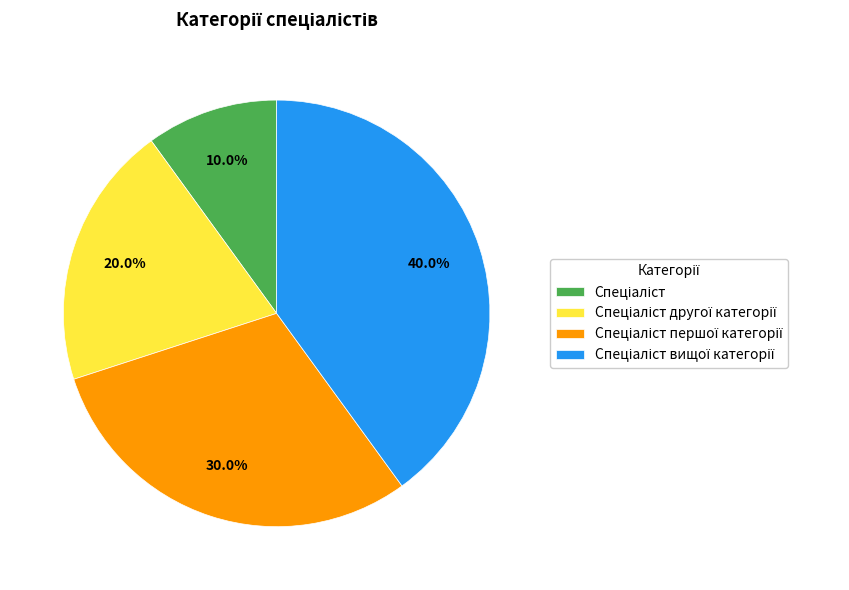

Is there any slice that represents more than half of the pie?

No